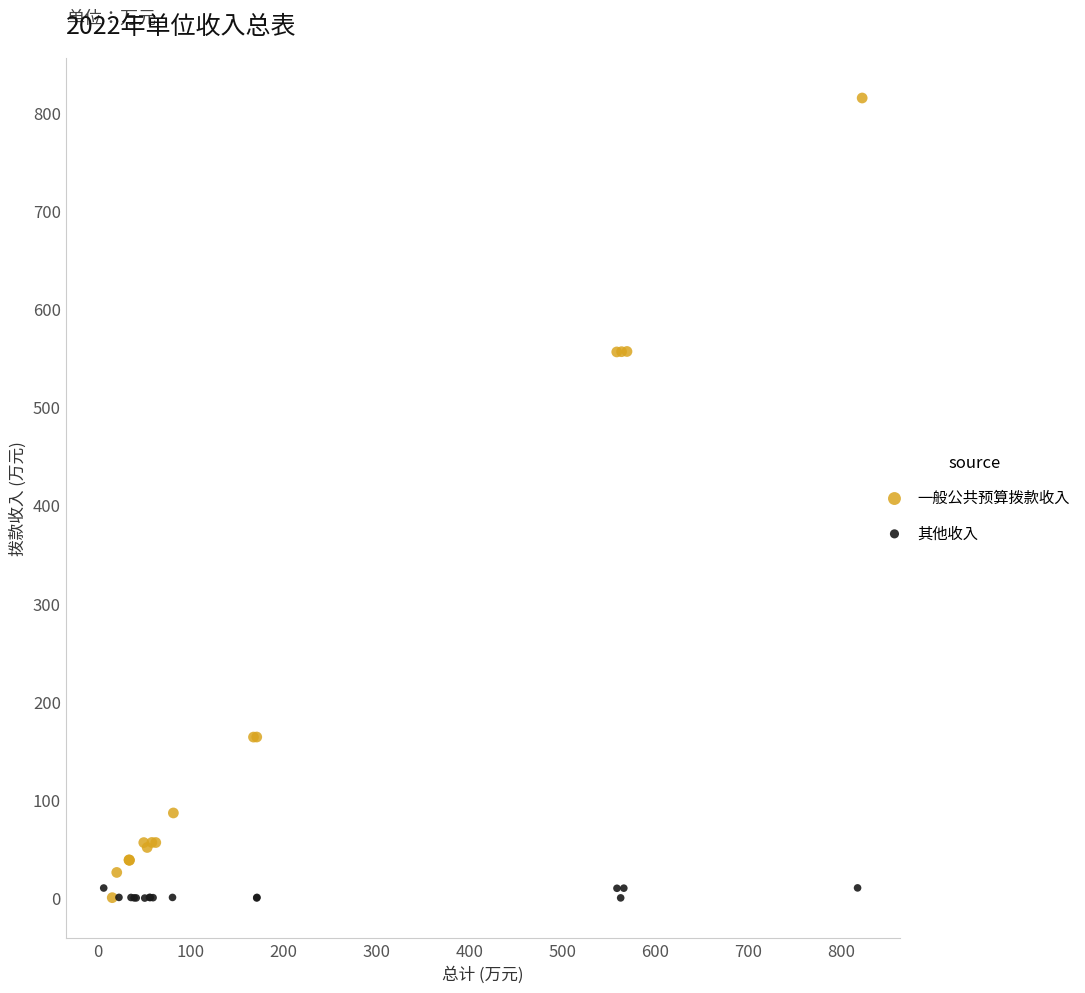

Which series has the widest spread of Y values?

一般公共预算拨款收入